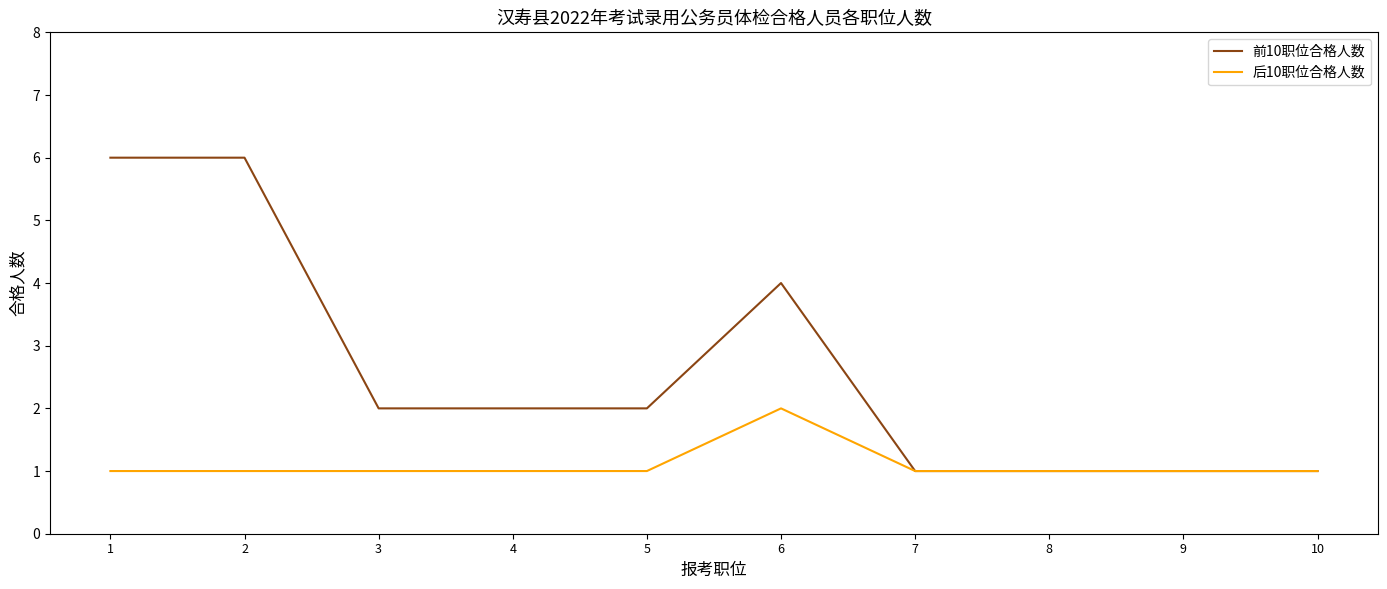

Which series has the largest total across all categories?

前10职位合格人数